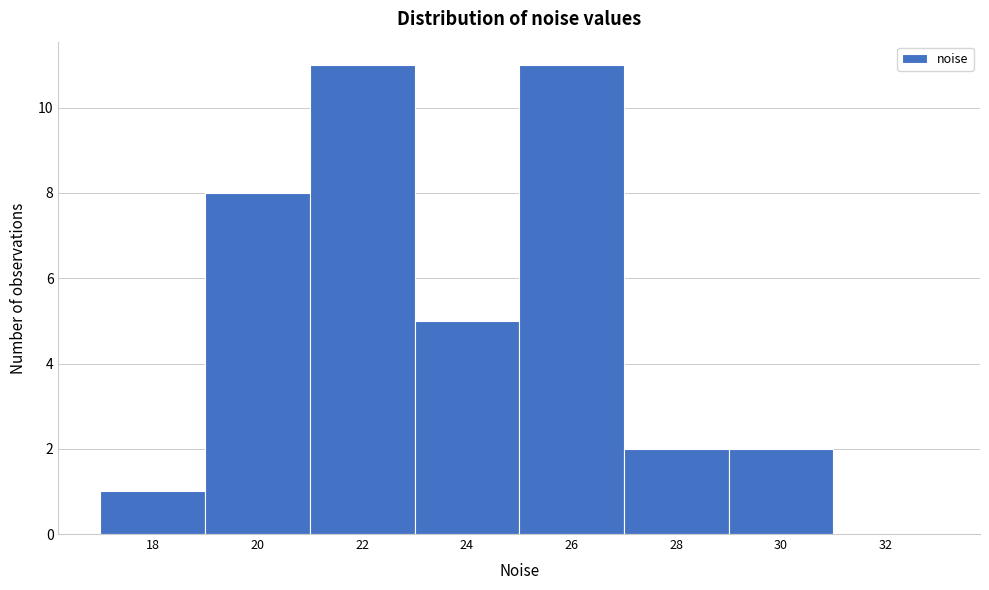

Reading left to right, what are all the values shown in this chart?

18=1	20=8	22=11	24=5	26=11	28=2	30=2	32=0